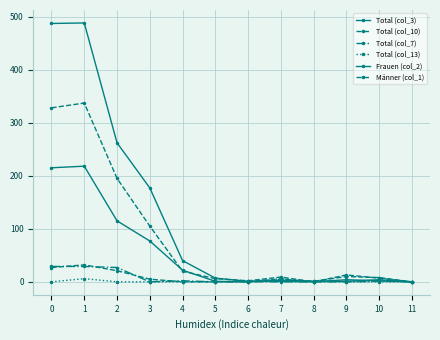

Does the chart have visible grid lines?

Yes